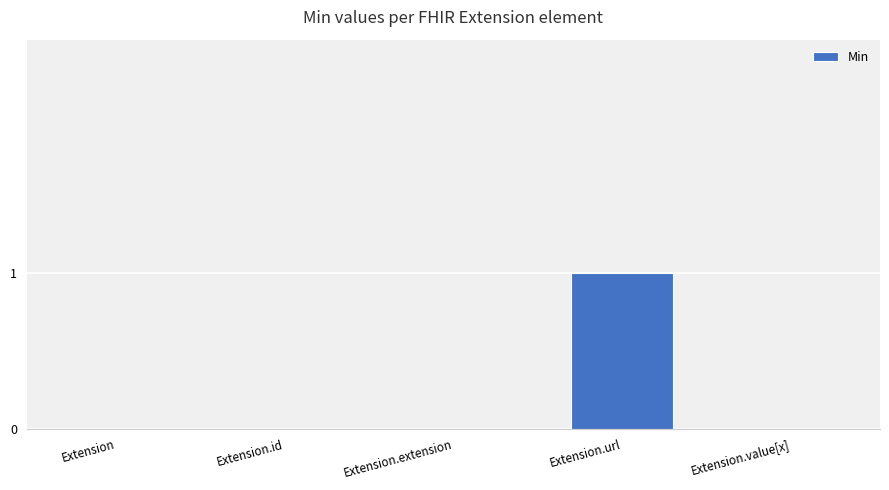

Count the number of data series in this chart.

1